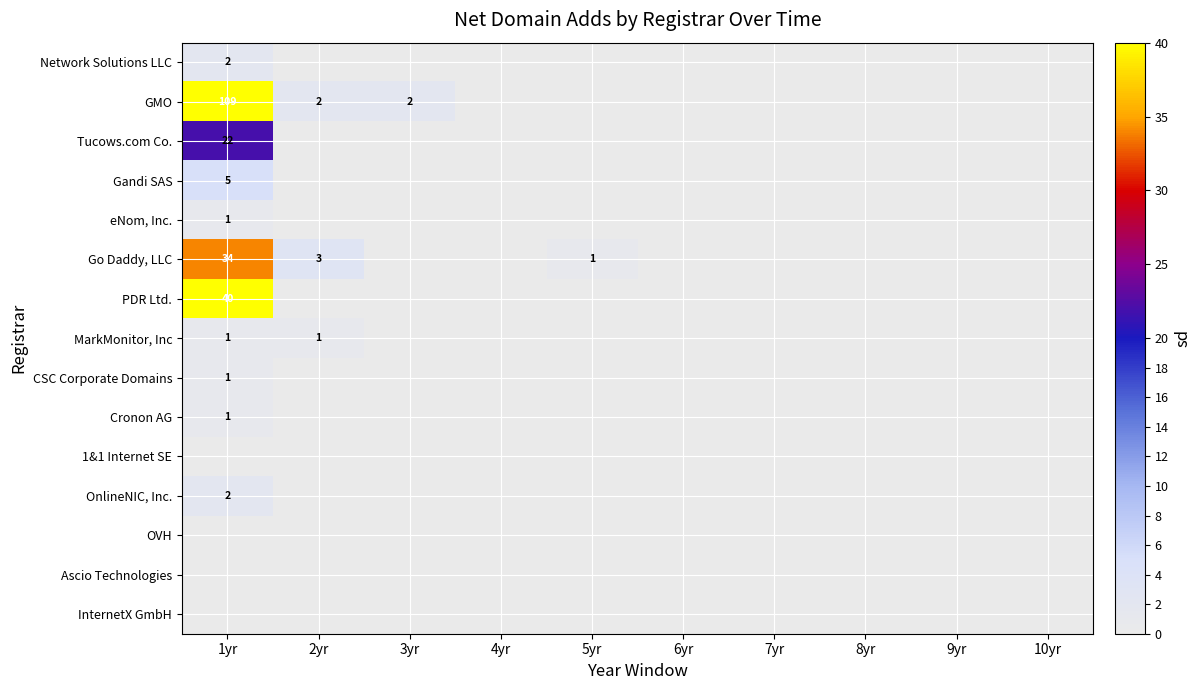

The GMO series shows 2 at 2yr. True or false?

True